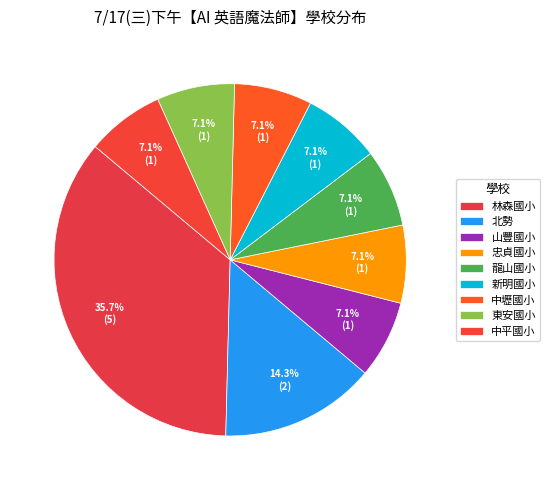

To the nearest percent, what percentage of the pie is 北勢?

14%